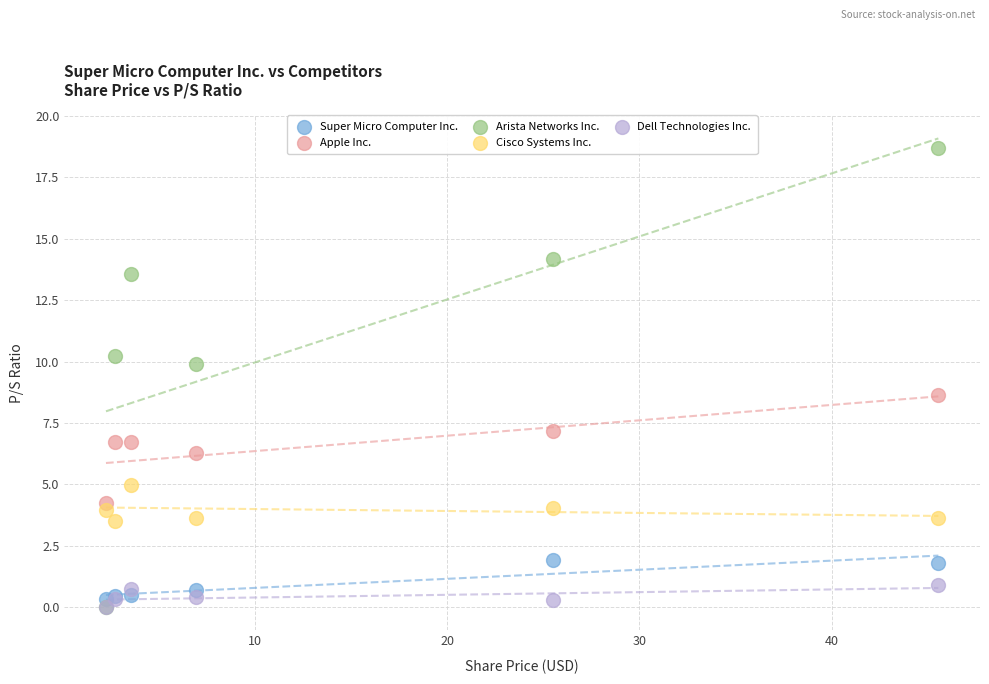

In the Apple Inc. series, what Y value is closest to 6?

6.3